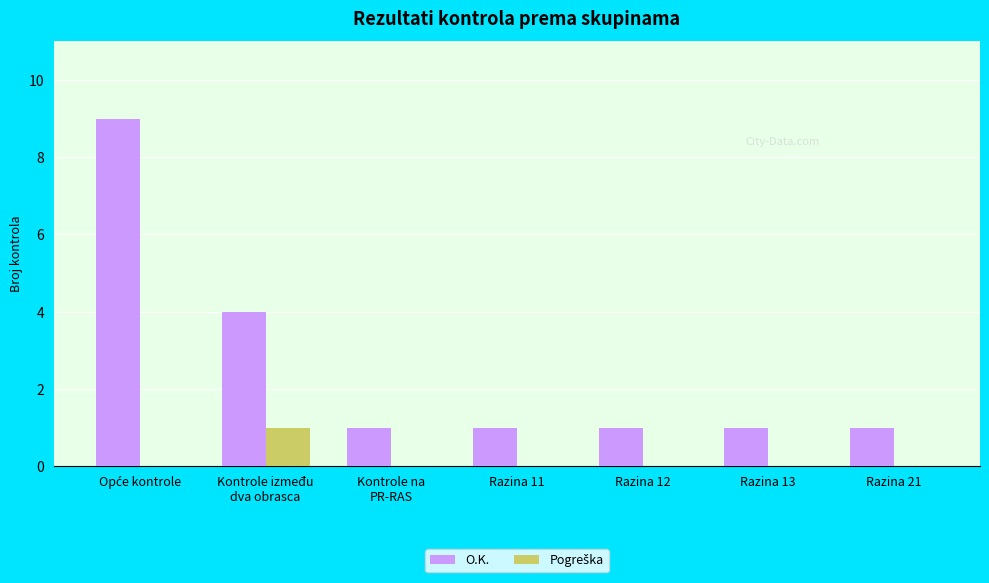

What is the total value across all series at Kontrole između
dva obrasca?

5